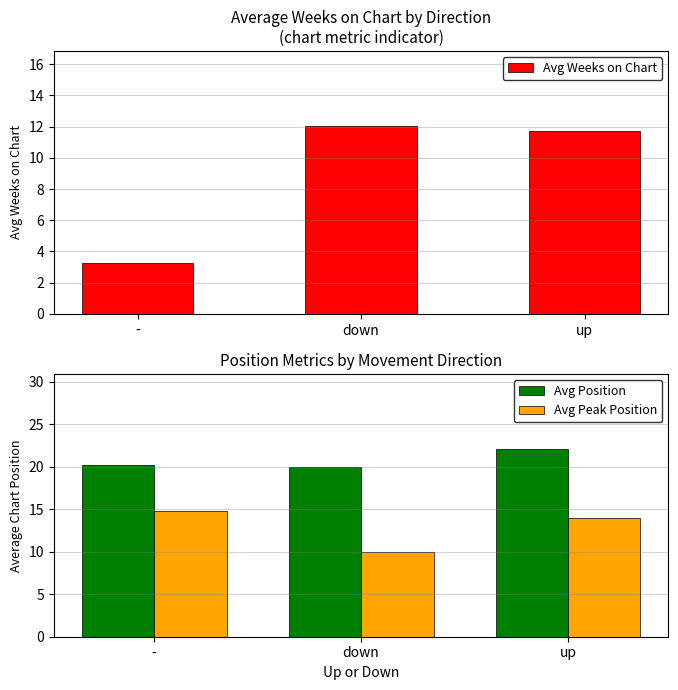

Which category has the highest value across all series?

up